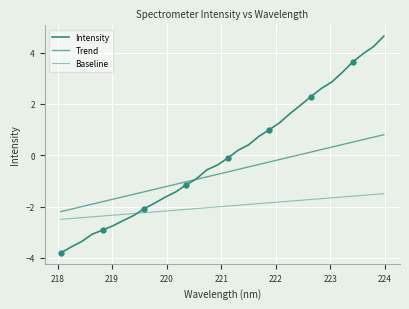

What is the average value of the Baseline series?

-2.0